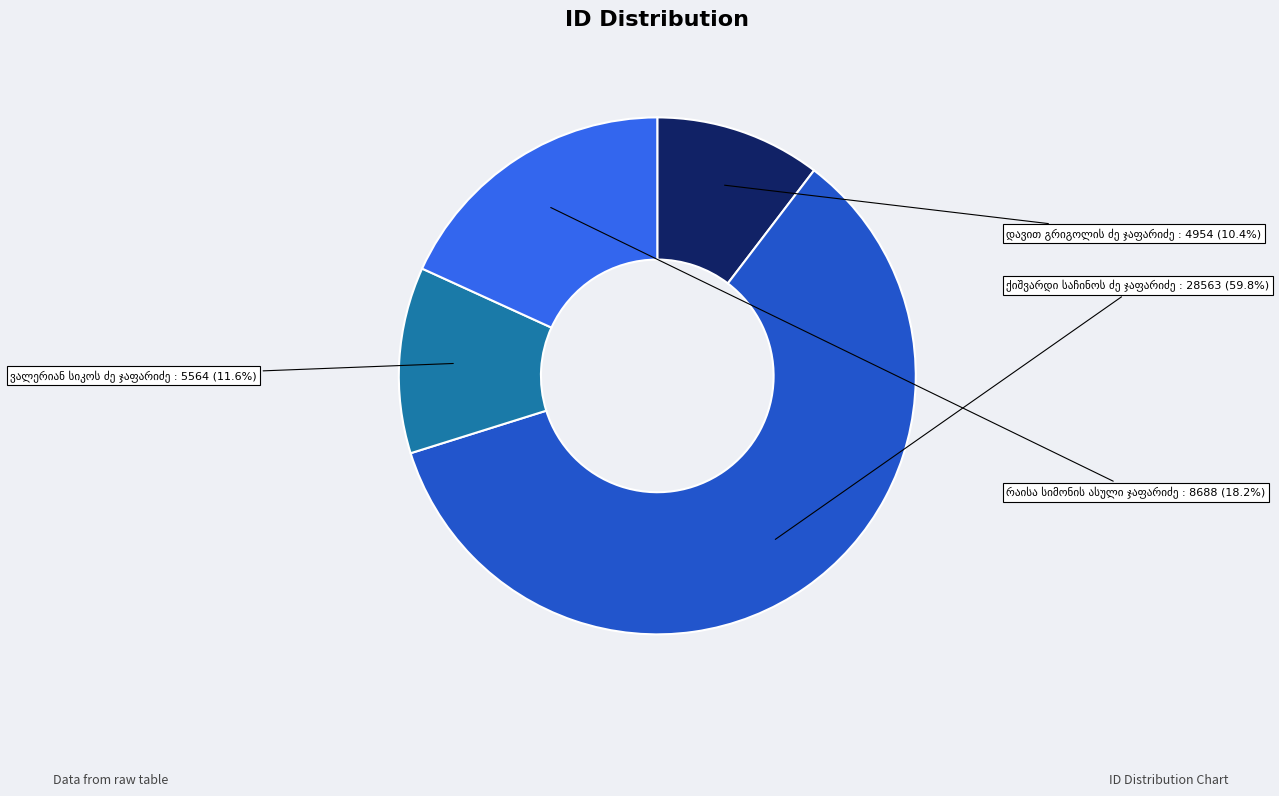

Is there a majority slice in this chart?

Yes